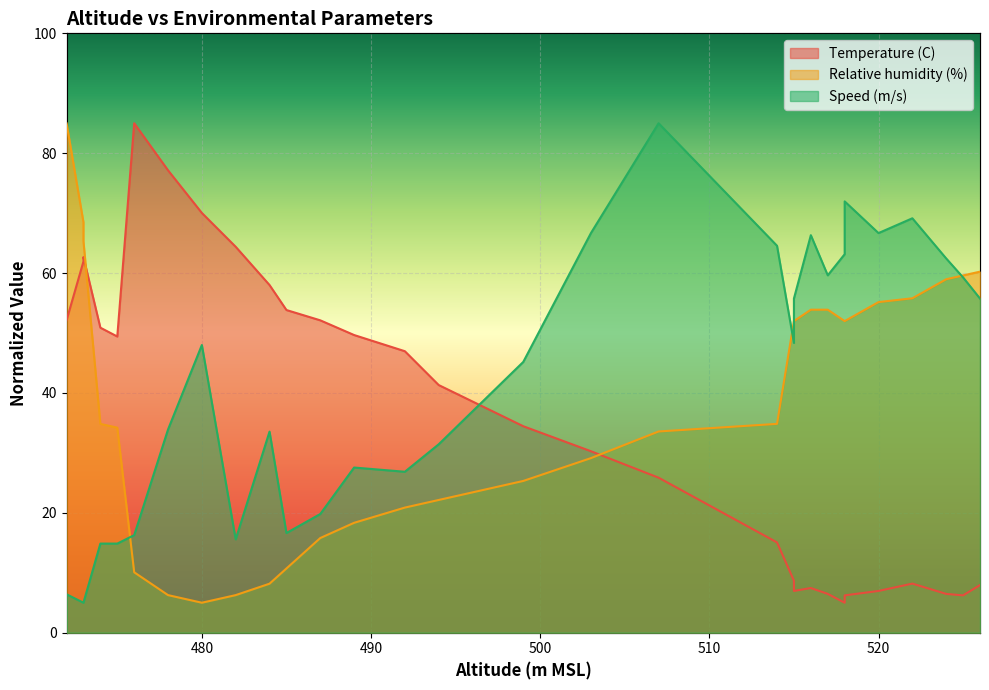

What is the sum of the Temperature (C) values at 480 and 507?

95.9